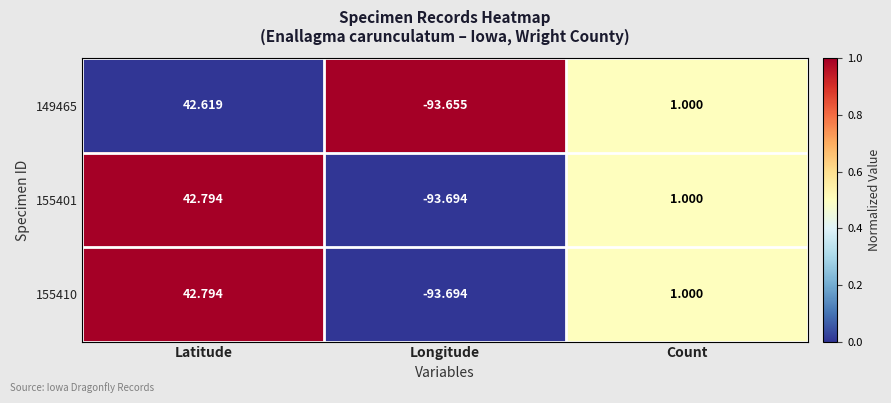

At which category is the sum across all series the highest?

Latitude